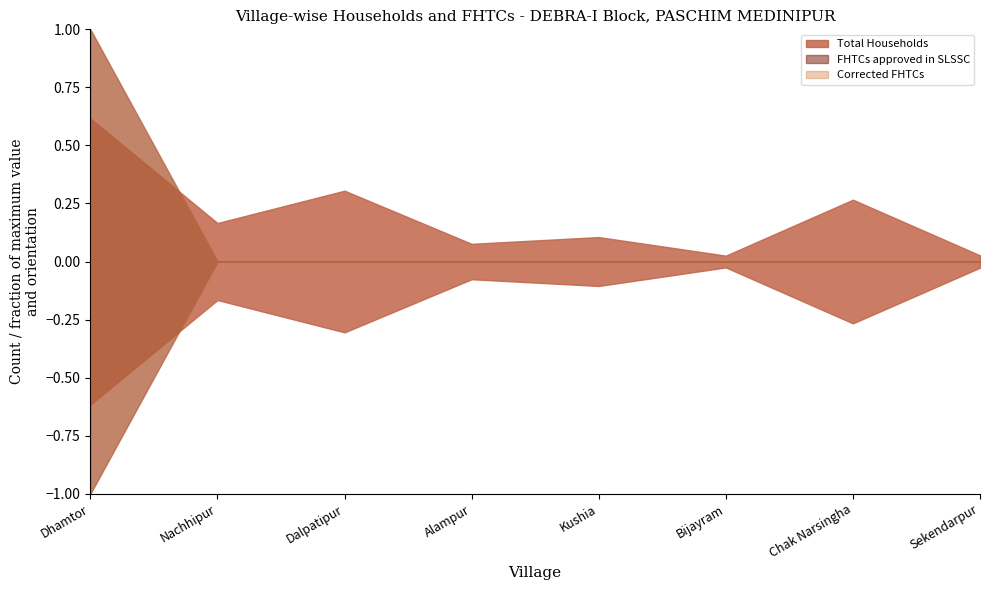

True or false: Corrected FHTCs and FHTCs approved in SLSSC intersect in this chart.

False